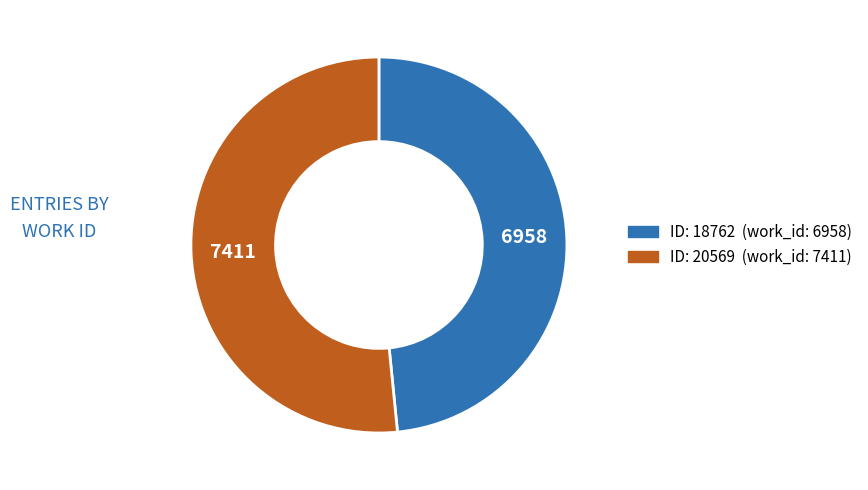

Is there any slice that represents more than half of the pie?

Yes